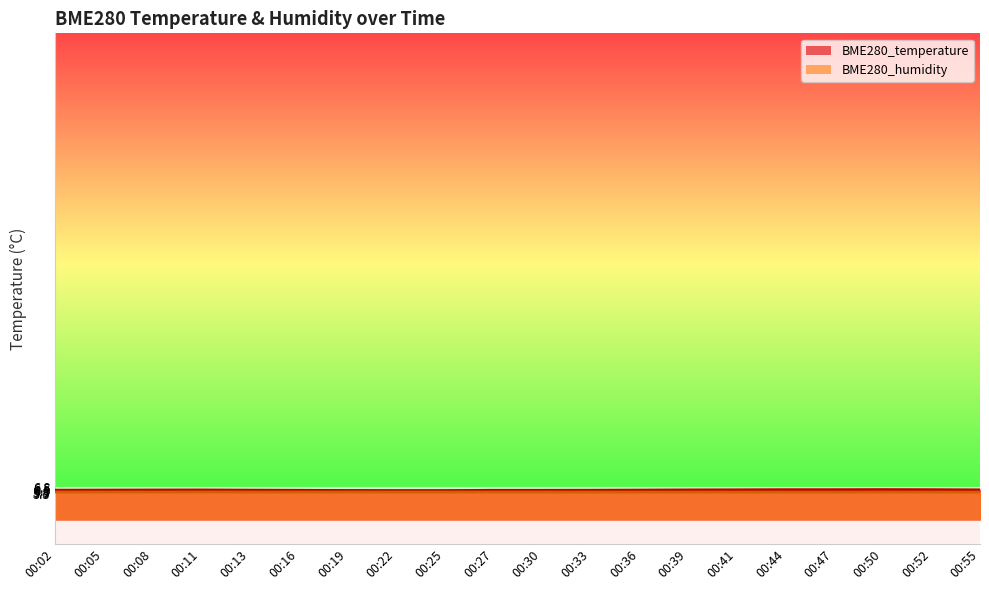

How many lines are shown in the chart?

2